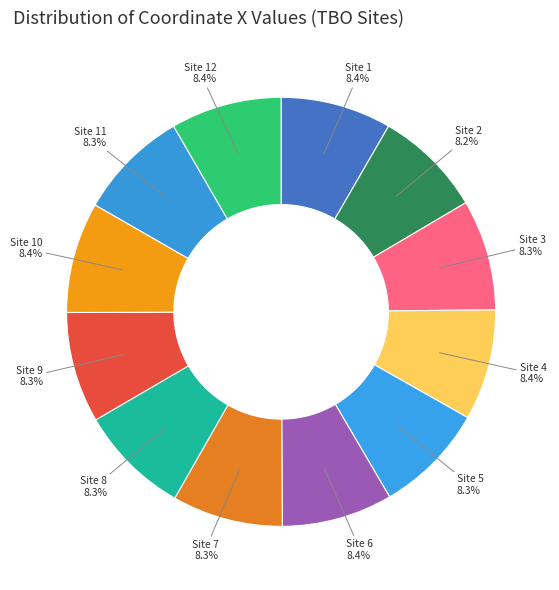

Count the number of slices in the pie.

12